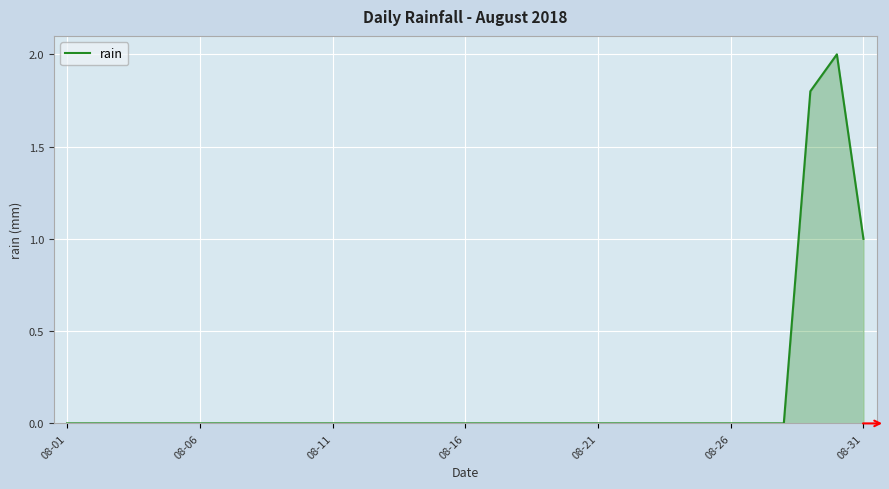

What is the difference between the maximum and minimum values?

2.0